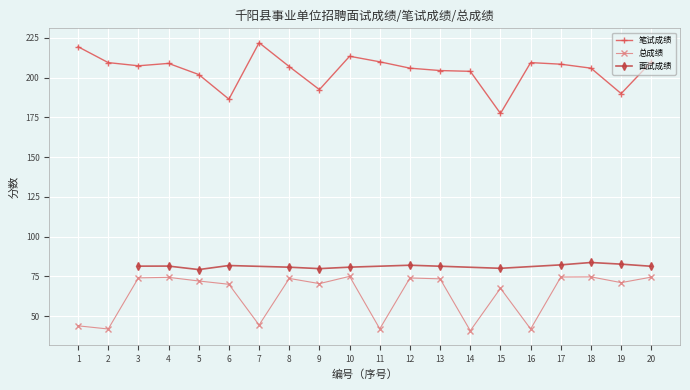

Which series changed the most between 6 and 7?

笔试成绩